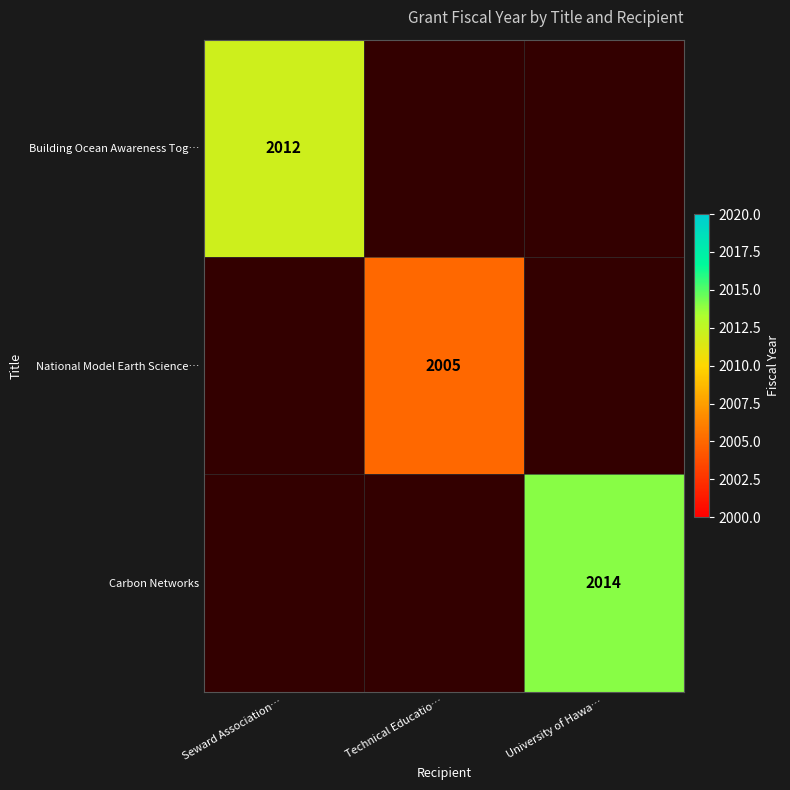

Is the value of National Model Earth Science… at Technical Educatio… greater than the value of Carbon Networks at University of Hawa…?

No